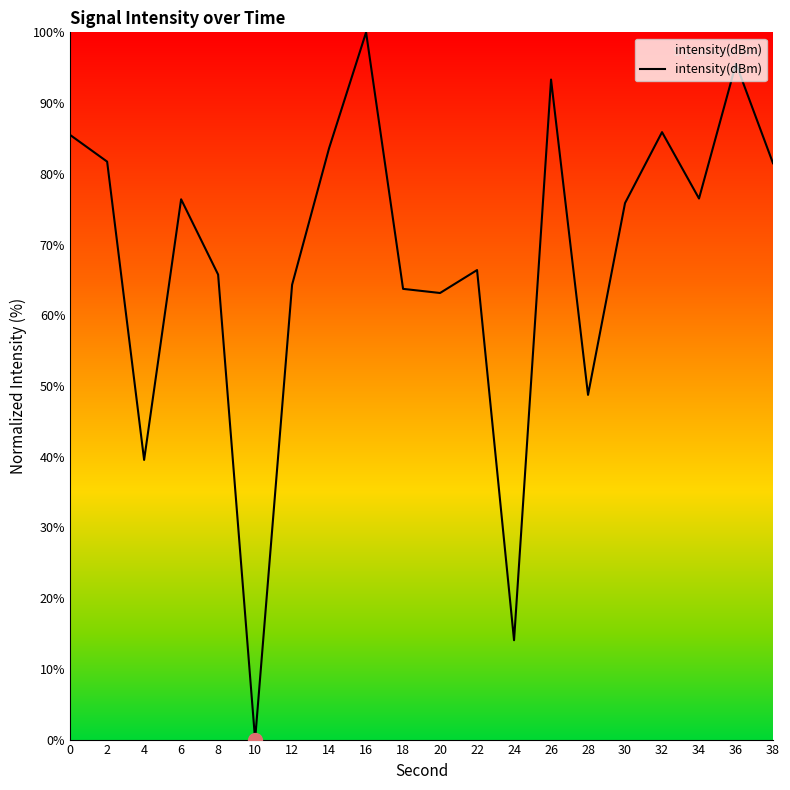

At which label is the value closest to 50?

28